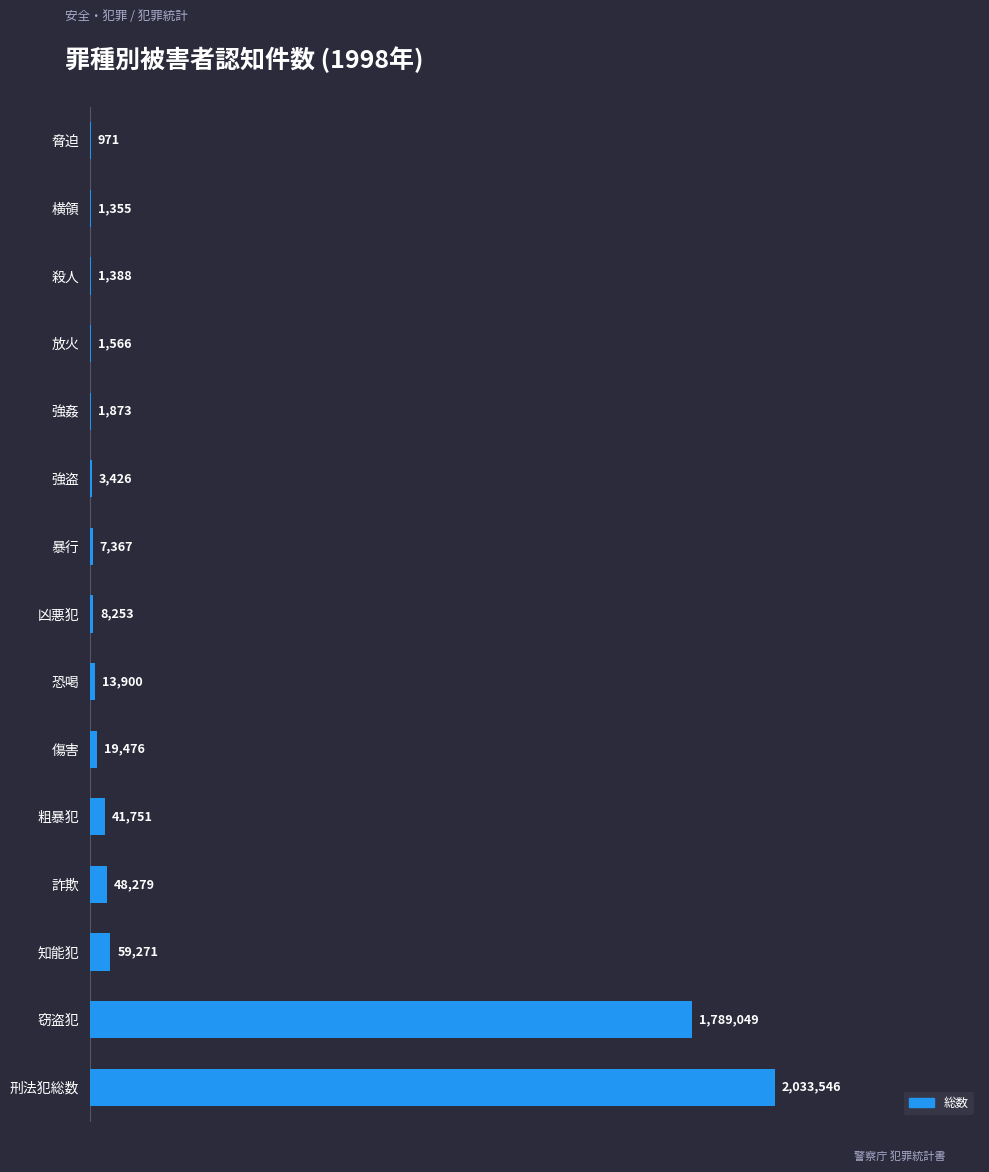

What is the difference between the maximum and second lowest values?

2032191